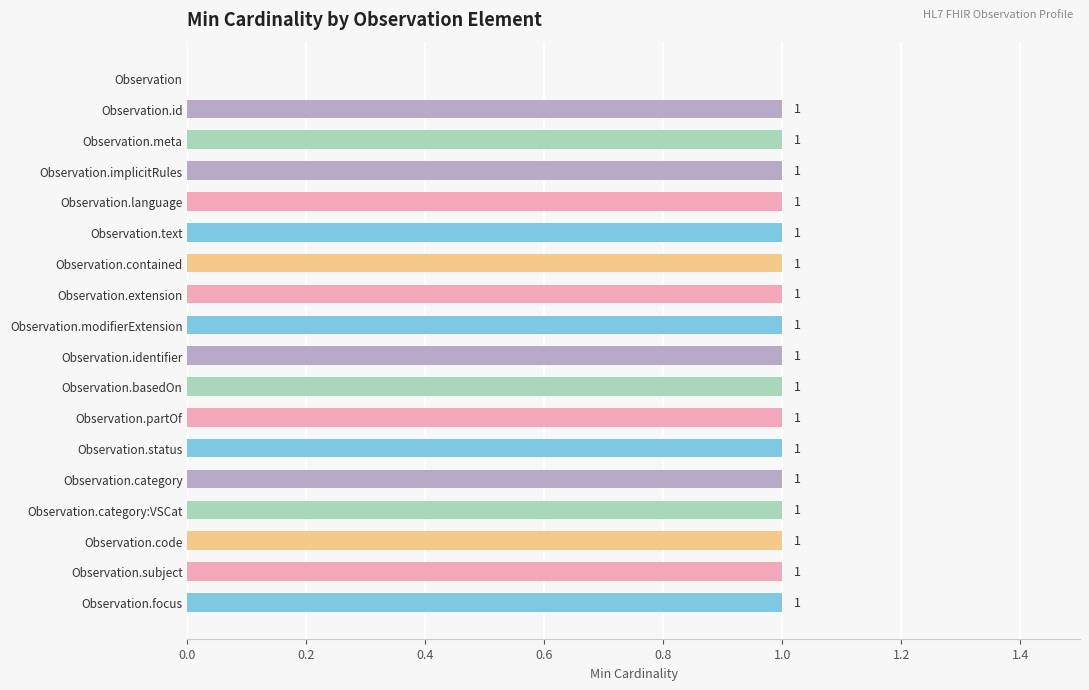

At which label is the value closest to 0?

Observation